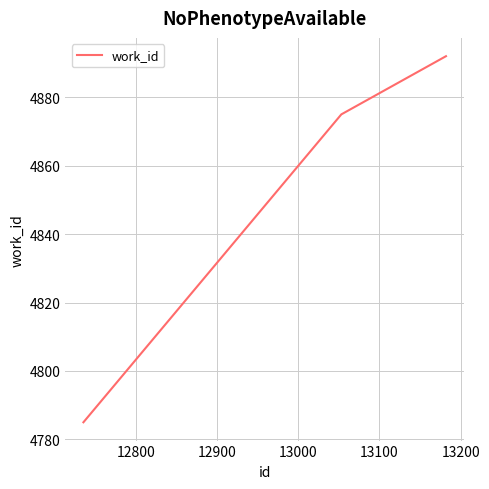

What is the difference between the second highest and minimum values?

90